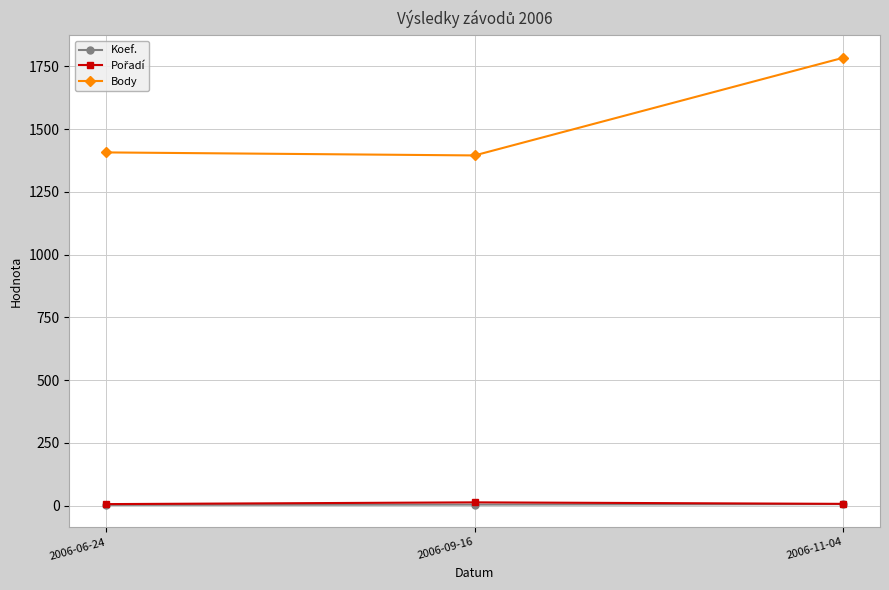

At how many categories does at least one series exceed 578?

3